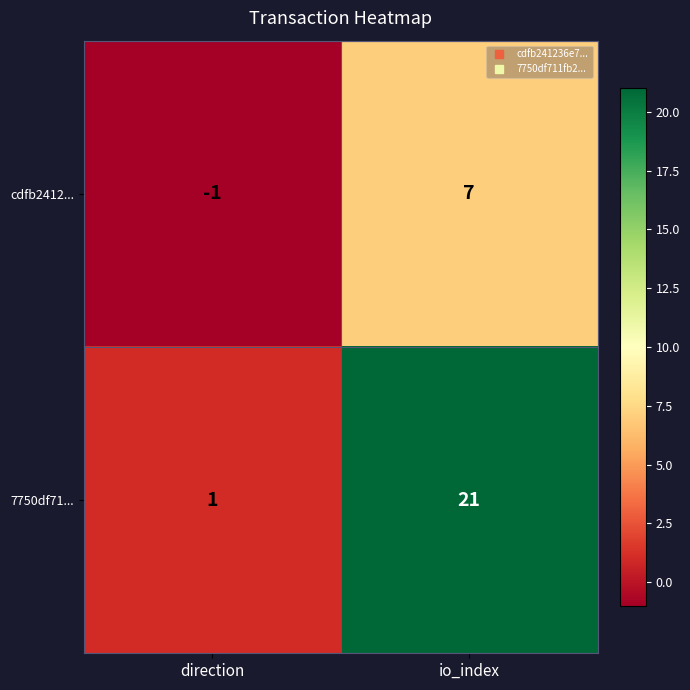

What is the spread (max minus min) of values at io_index?

14